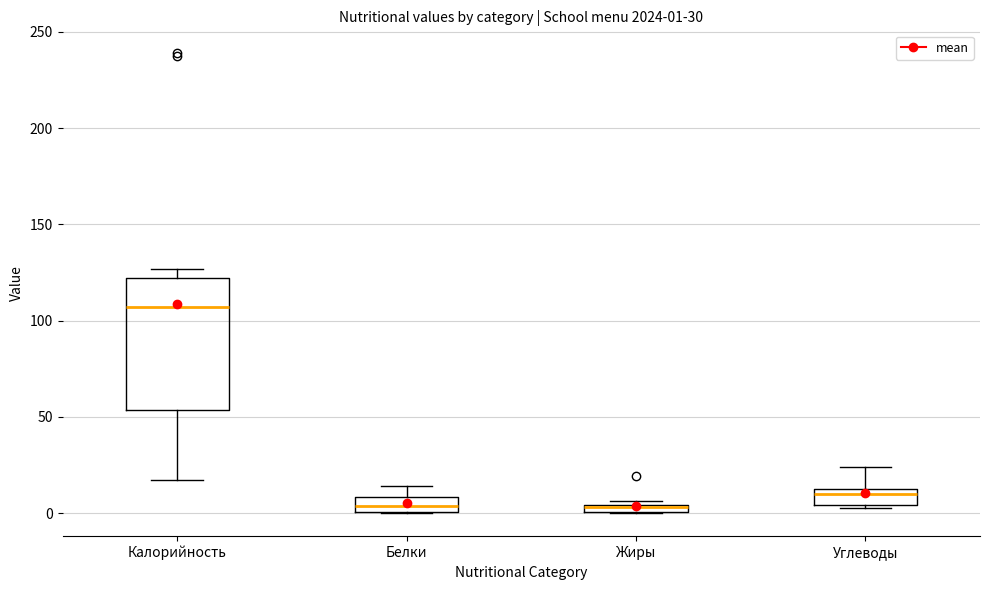

Comparing the boxes themselves (not the whiskers), which one is the tallest?

Калорийность